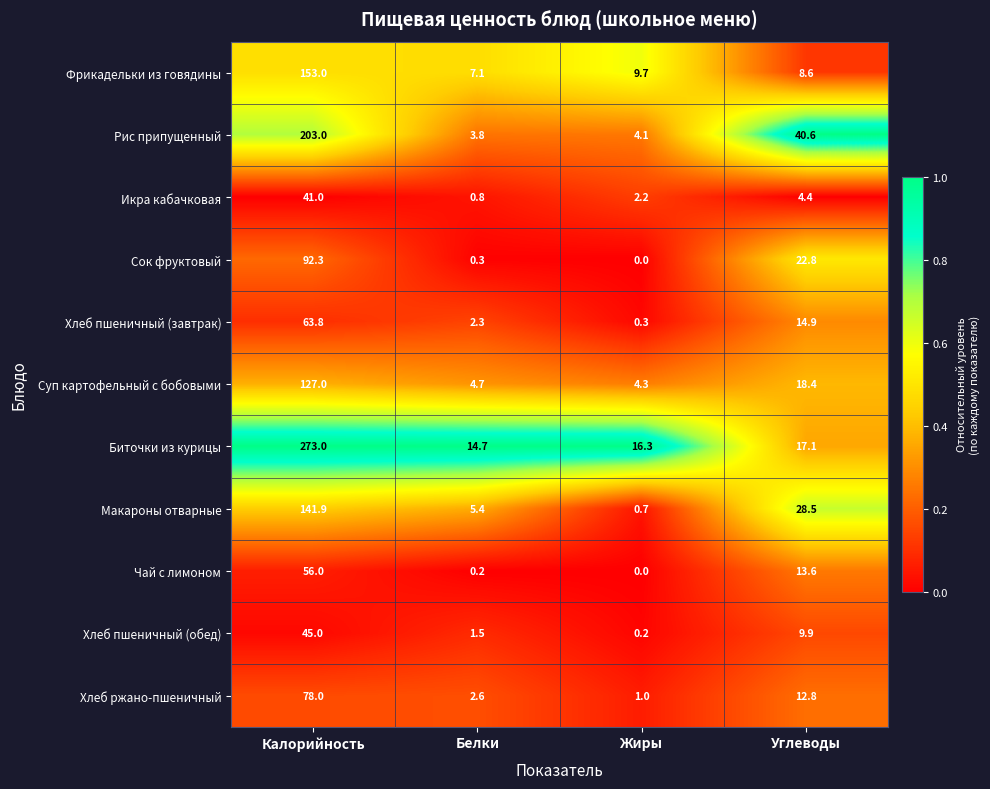

At Белки, list the series in order from smallest to largest.

Чай с лимоном, Сок фруктовый, Икра кабачковая, Хлеб пшеничный (обед), Хлеб пшеничный (завтрак), Хлеб ржано-пшеничный, Рис припущенный, Суп картофельный с бобовыми, Макароны отварные, Фрикадельки из говядины, Биточки из курицы